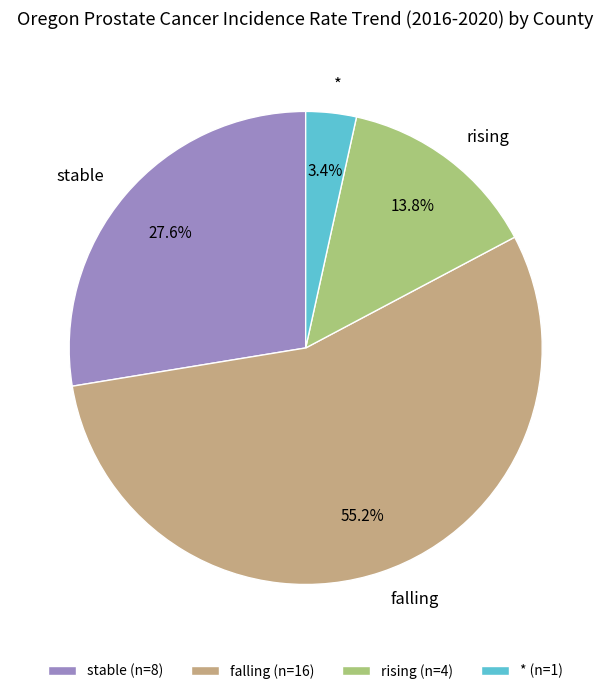

How many segments does this pie chart have?

4